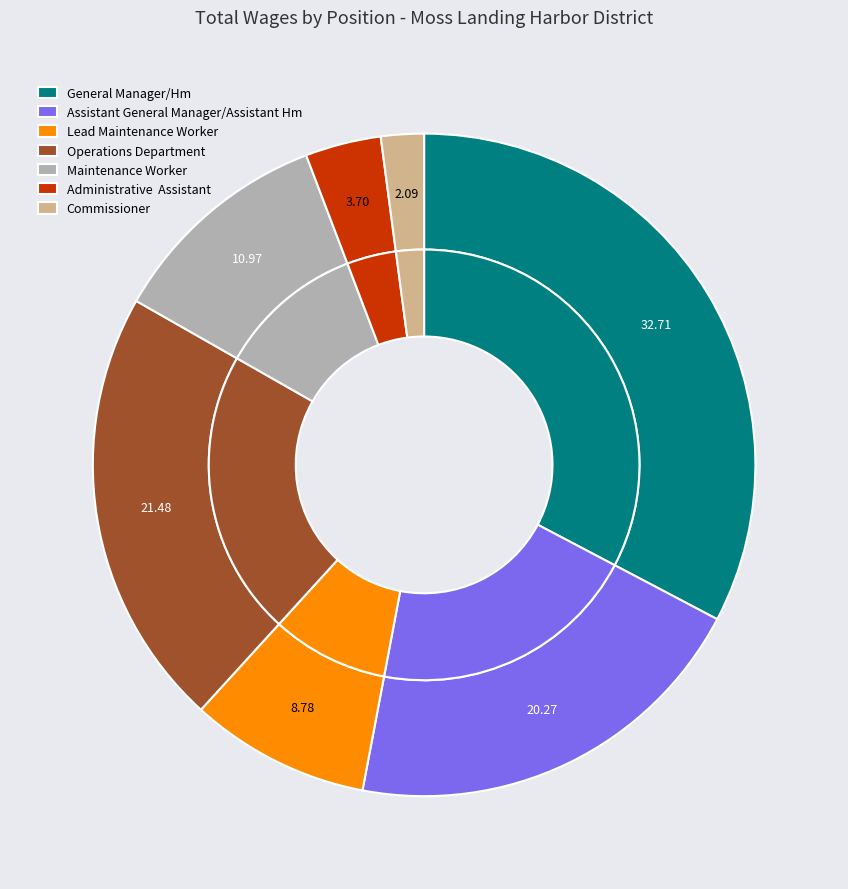

Is it true that Lead Maintenance Worker is 21% of the pie?

False